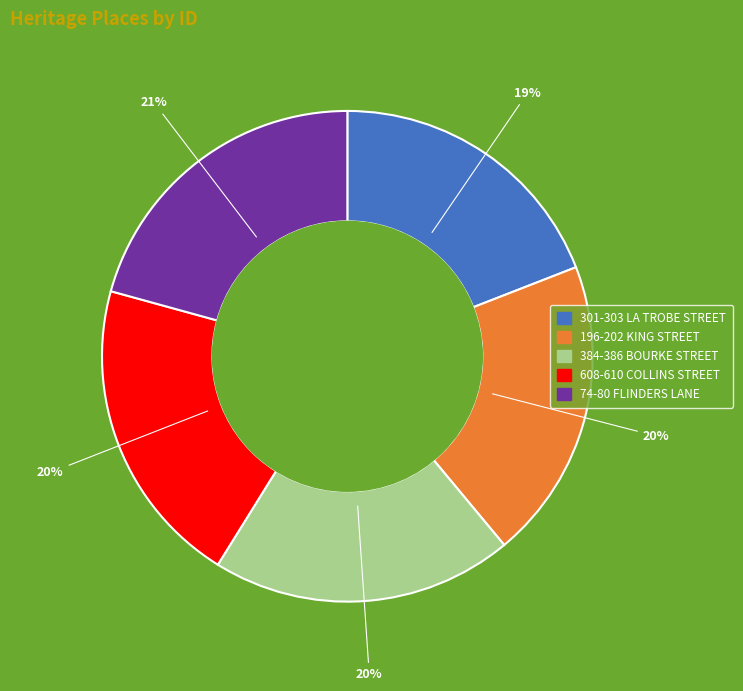

Between 74-80 FLINDERS LANE and 196-202 KING STREET, which is larger?

74-80 FLINDERS LANE